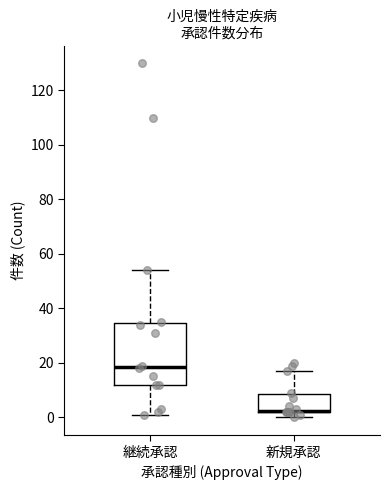

Comparing the boxes themselves (not the whiskers), which one is the tallest?

継続承認